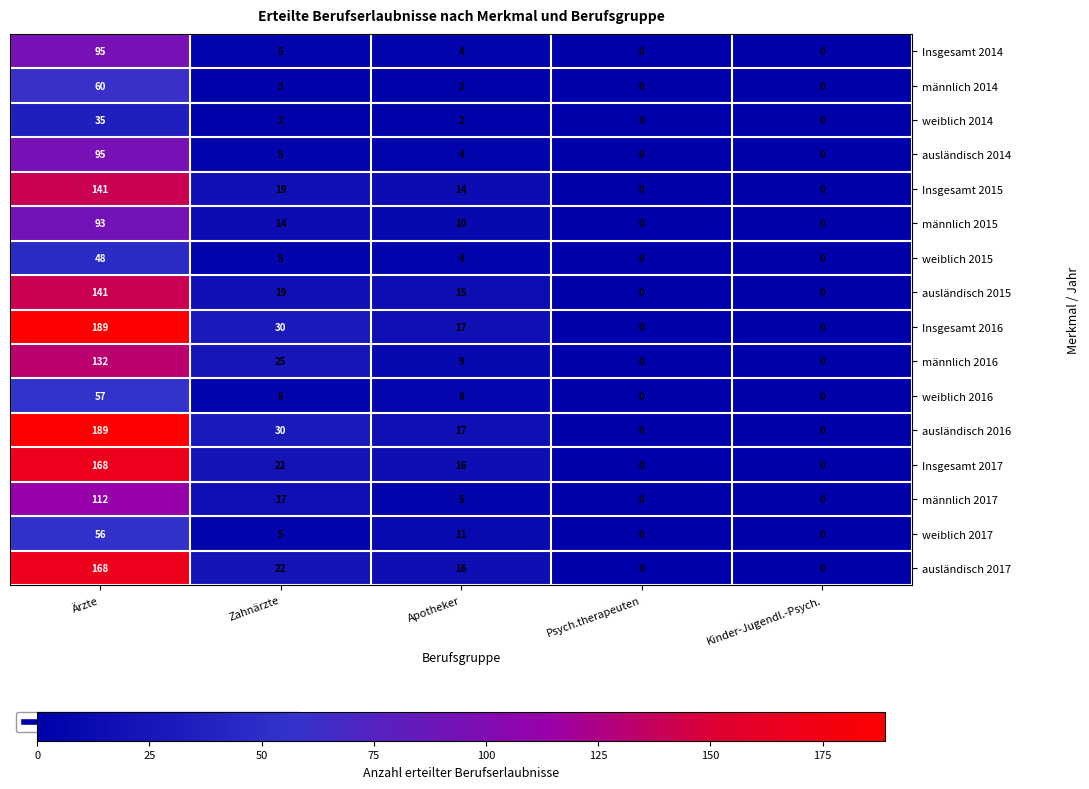

True or false: ausländisch 2015 has a value of 6 at Apotheker.

False